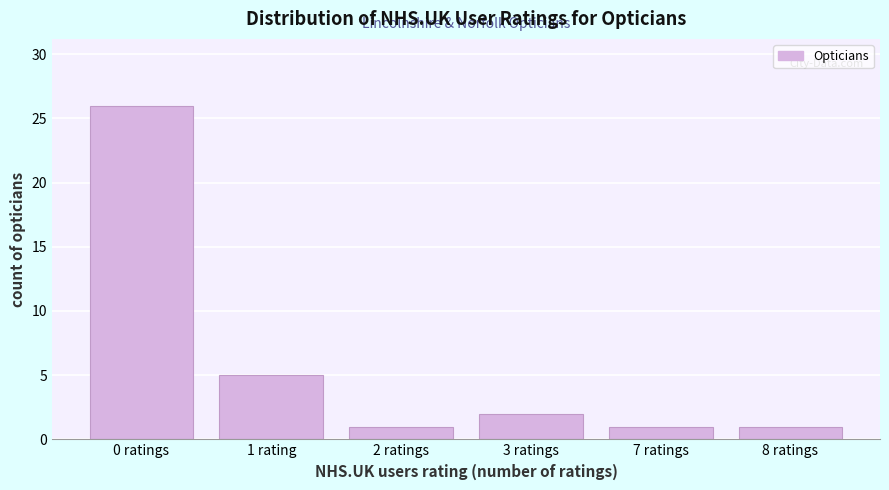

Reading left to right, extract all data points from this chart.

26	5	1	2	1	1